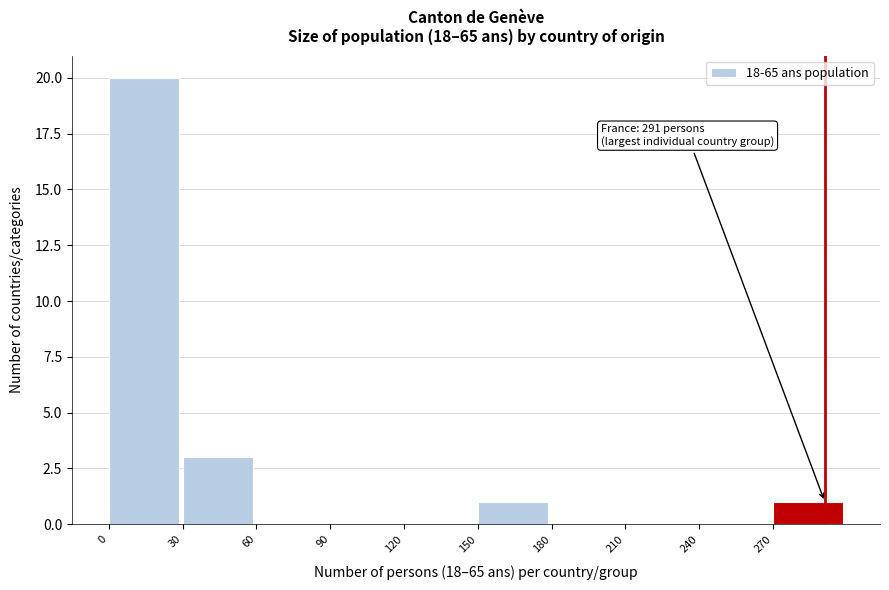

Which range on the x-axis has the tallest bar?

0 to 30